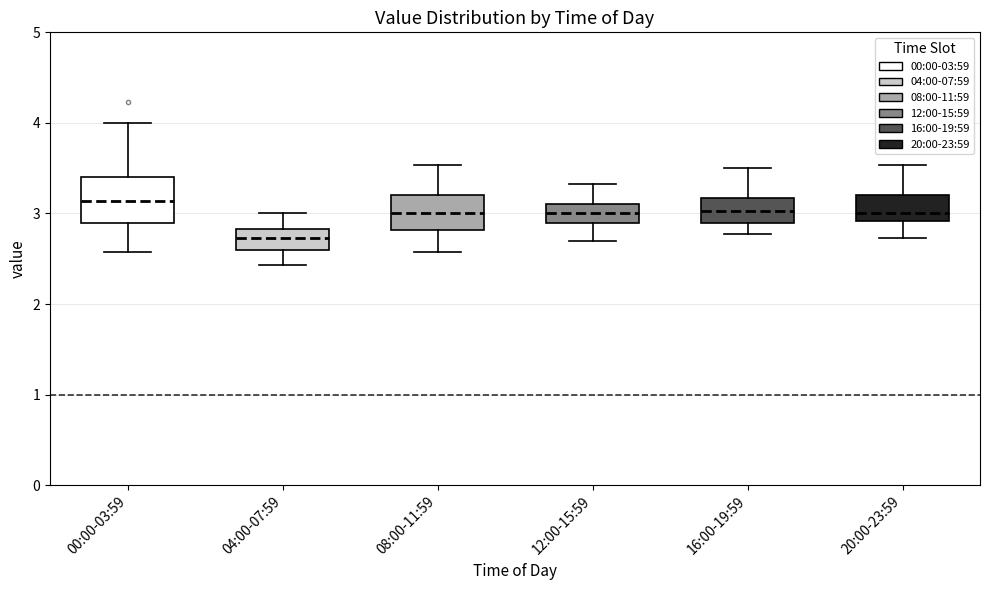

Which box is the tallest, from its lower edge to its upper edge?

00:00-03:59